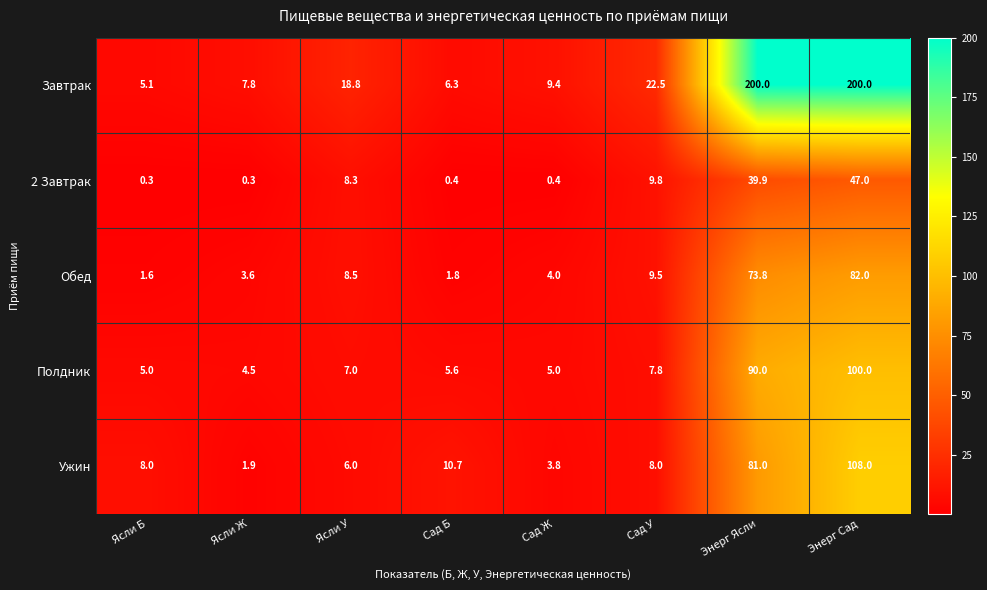

What is the minimum value shown in the chart?

0.3